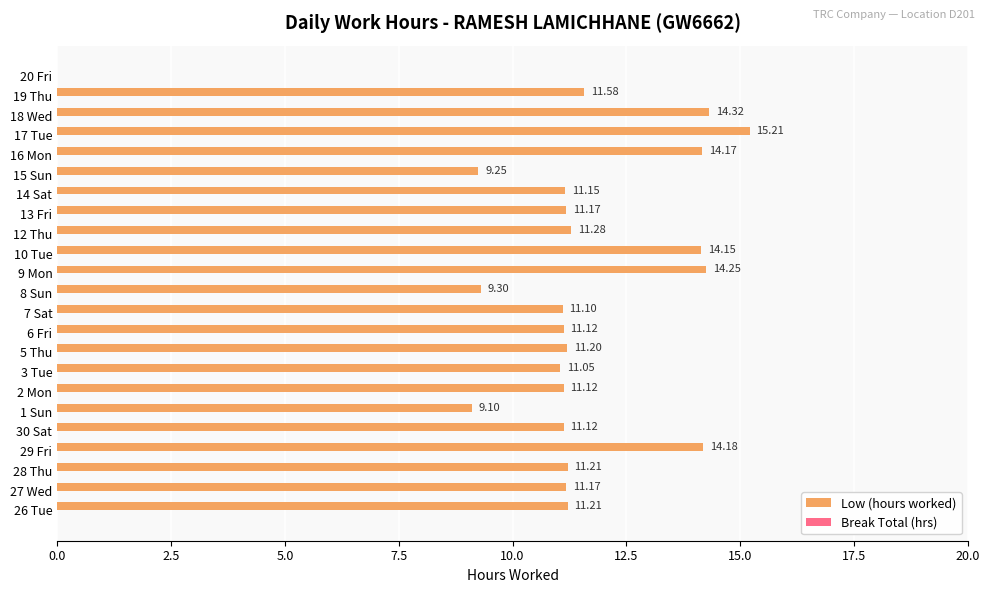

What is the maximum value shown in the chart?

15.2